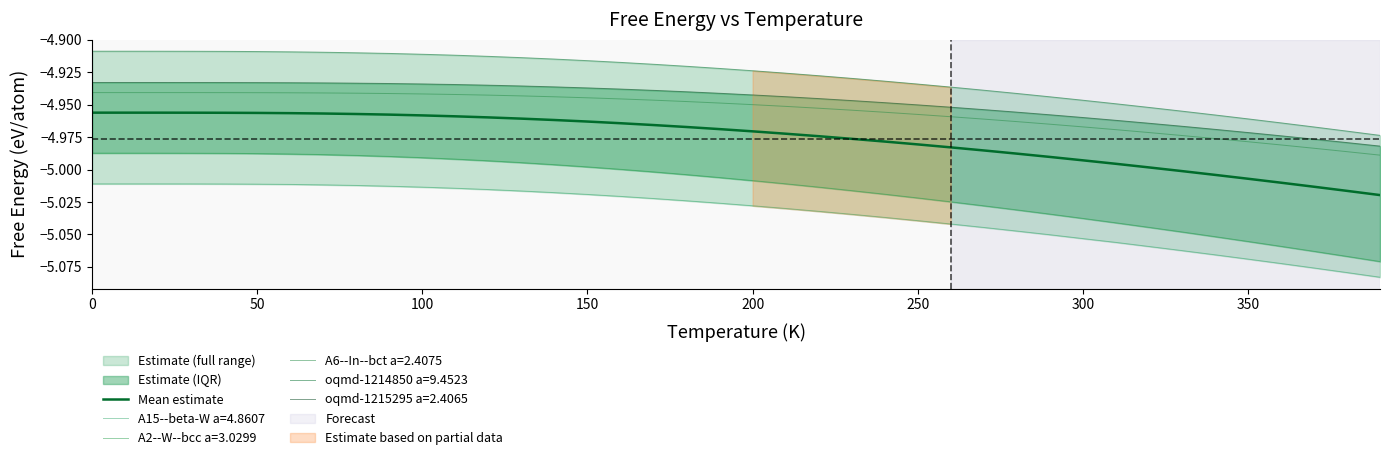

Does the chart display data point markers on the line(s)?

No